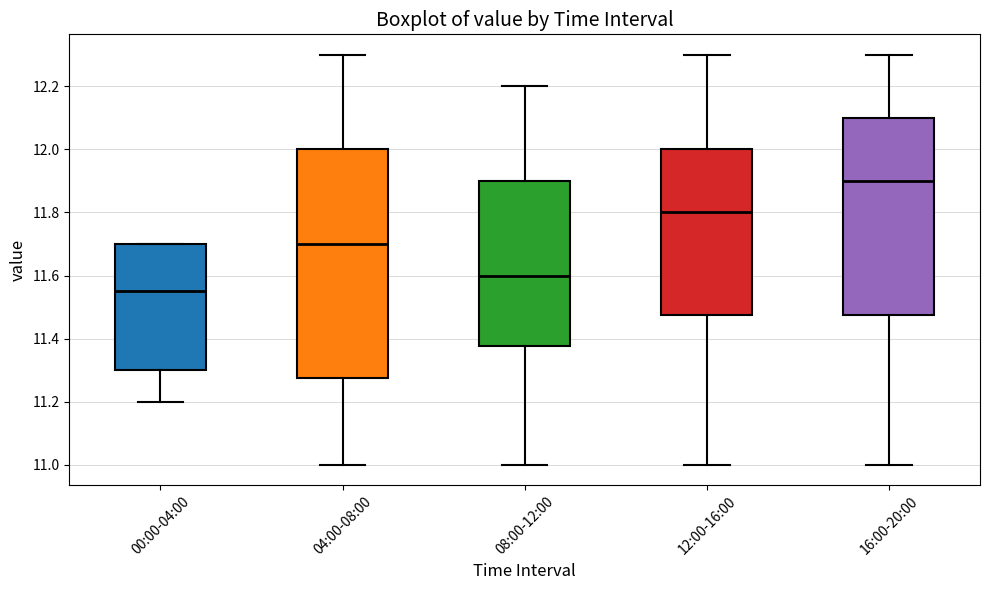

Reading left to right, read every box against the y-axis: the position of its median line, the range the box covers, and the ends of its whiskers. The values are not printed on the chart, so give them approximately, as read against the axis.

00:00-04:00: median 11.56, box 11.30 to 11.70, whiskers 11.20 to 11.70
04:00-08:00: median 11.70, box 11.28 to 12.00, whiskers 11.00 to 12.30
08:00-12:00: median 11.60, box 11.38 to 11.90, whiskers 11.00 to 12.20
12:00-16:00: median 11.80, box 11.48 to 12.00, whiskers 11.00 to 12.30
16:00-20:00: median 11.90, box 11.48 to 12.10, whiskers 11.00 to 12.30